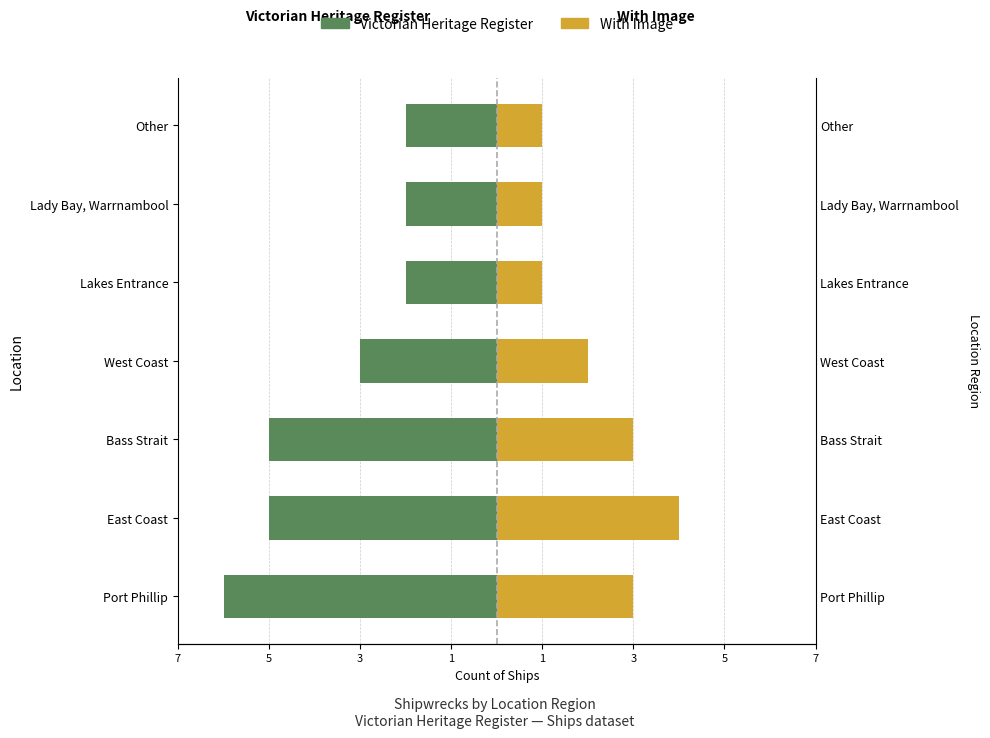

The Victorian Heritage Register series shows -1 at Lady Bay, Warrnambool. True or false?

False